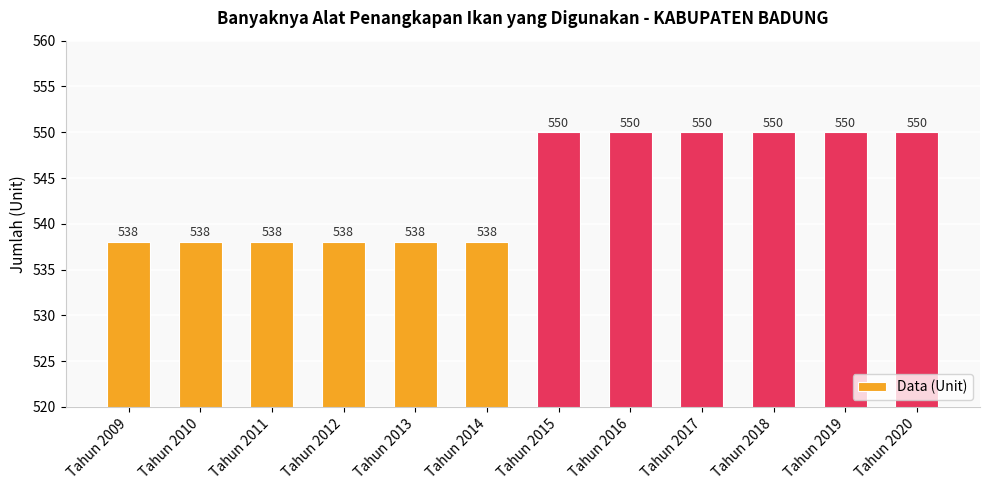

What is the approximate value at Tahun 2019, to the nearest 10?

550